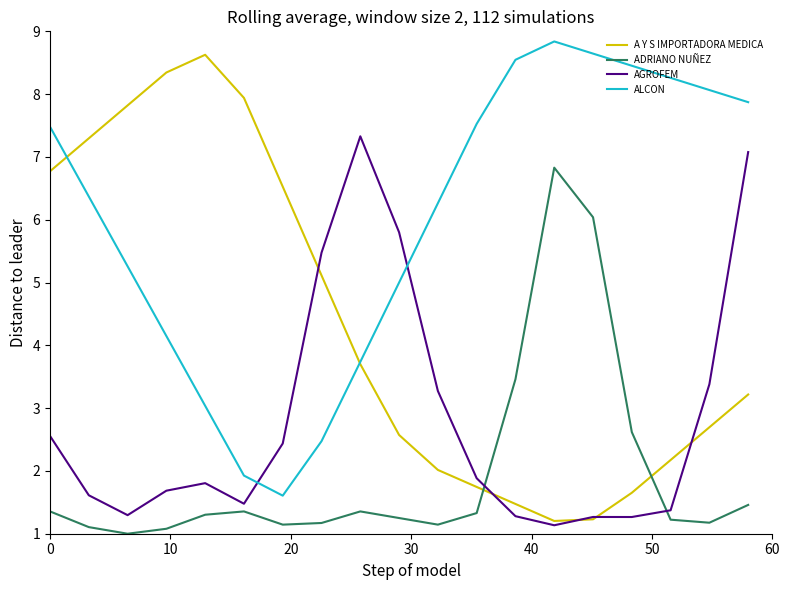

What is the greatest value displayed?

8.8